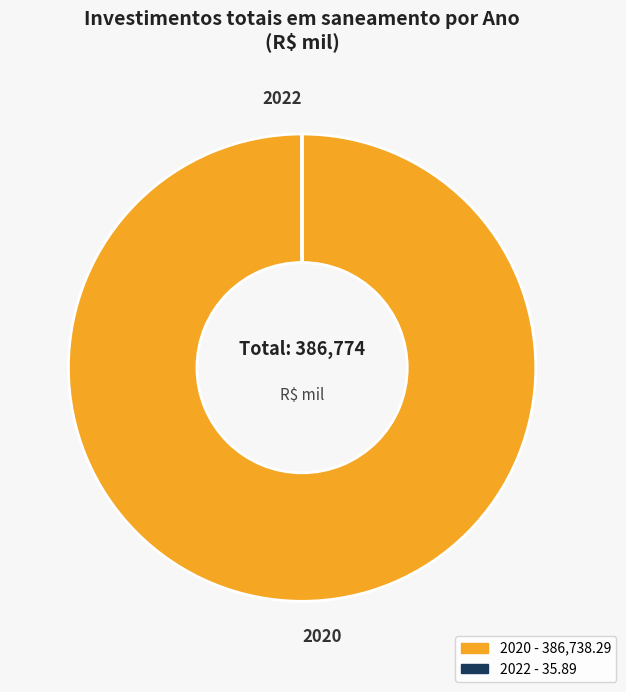

Is there a majority slice in this chart?

Yes